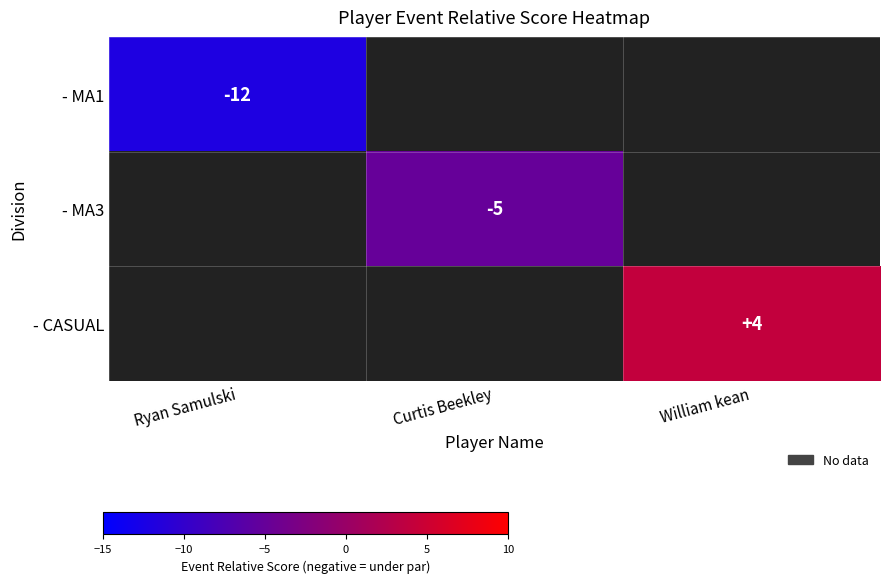

Is it true that - MA3 equals -2 at Curtis Beekley?

False